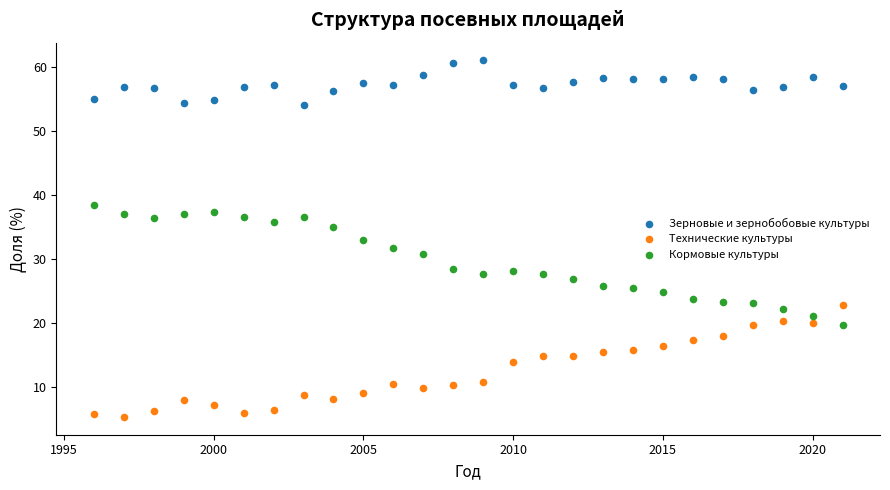

Across all data points, what is the range of X values (max minus min)?

25.0